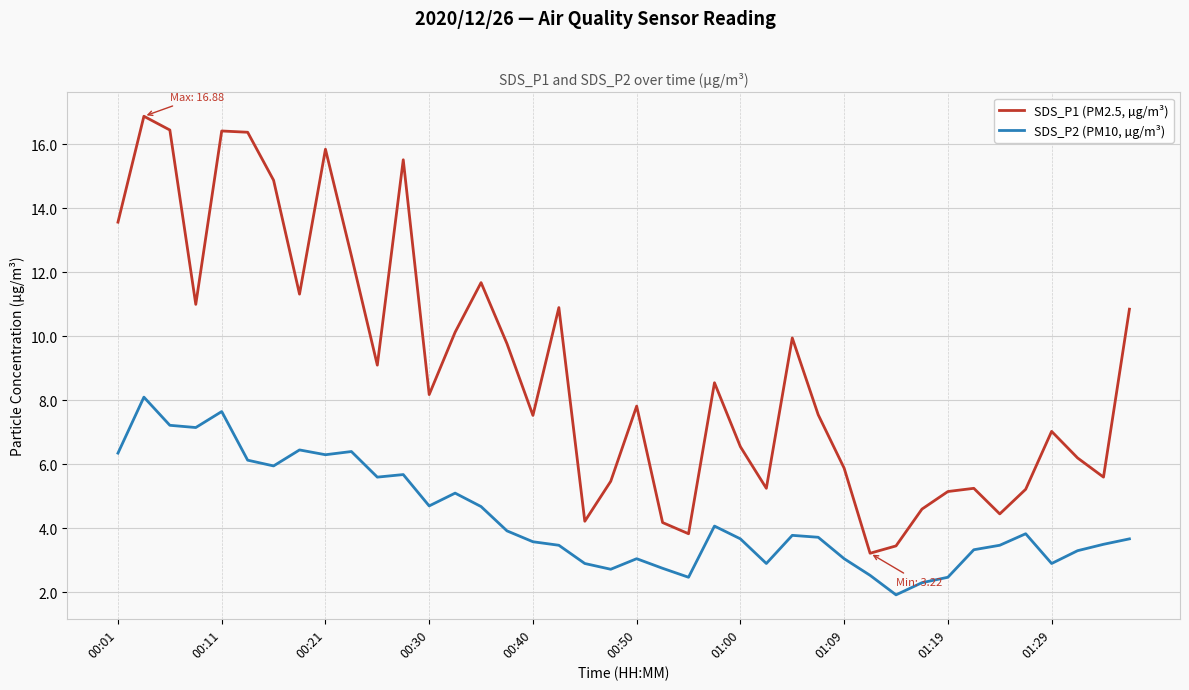

Which series has the largest total across all categories?

SDS_P1 (PM2.5, µg/m³)